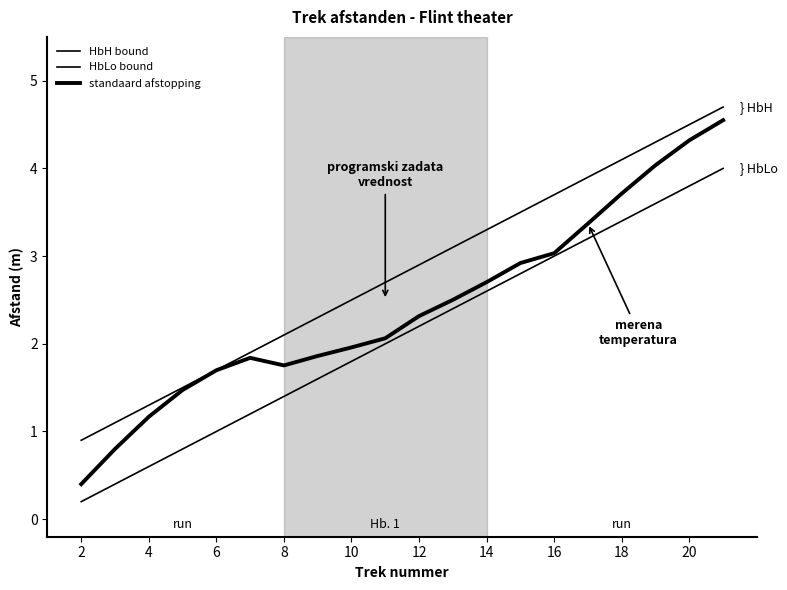

How many lines are shown in the chart?

3